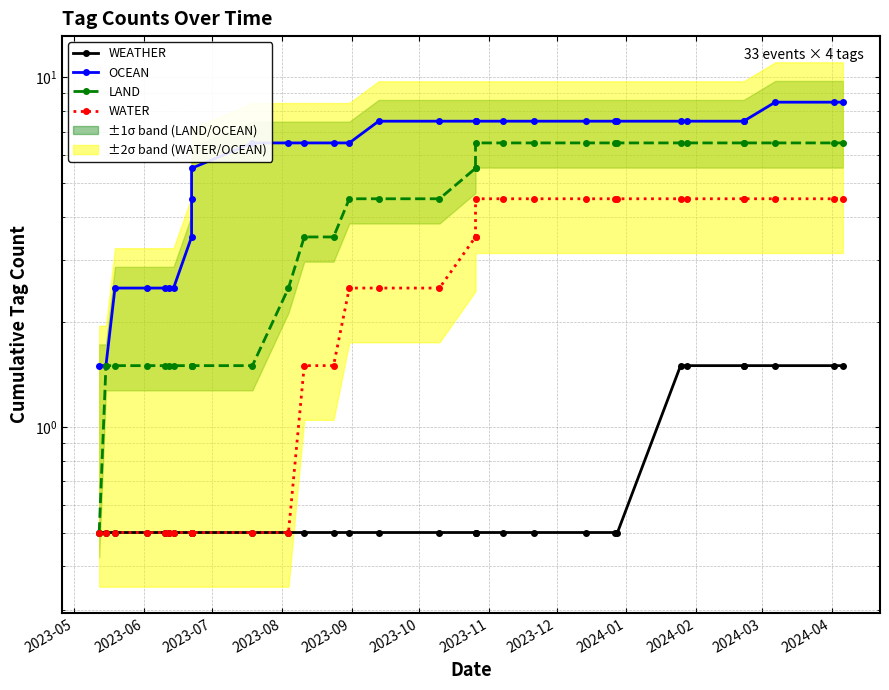

Count the number of categories in the chart.

32